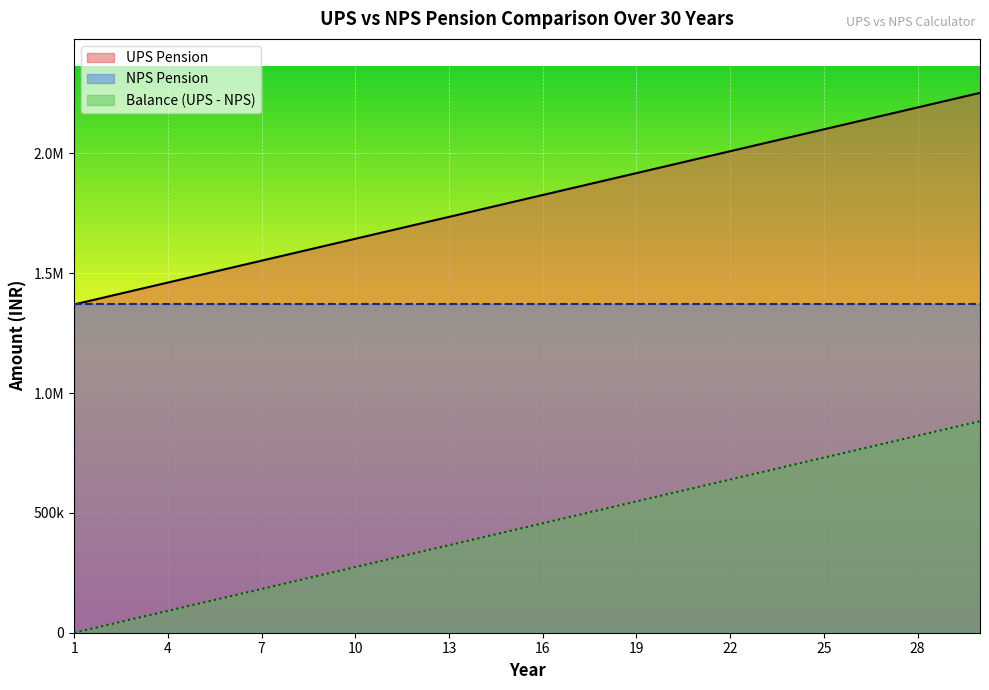

Which series changed the most between 21 and 28?

Balance